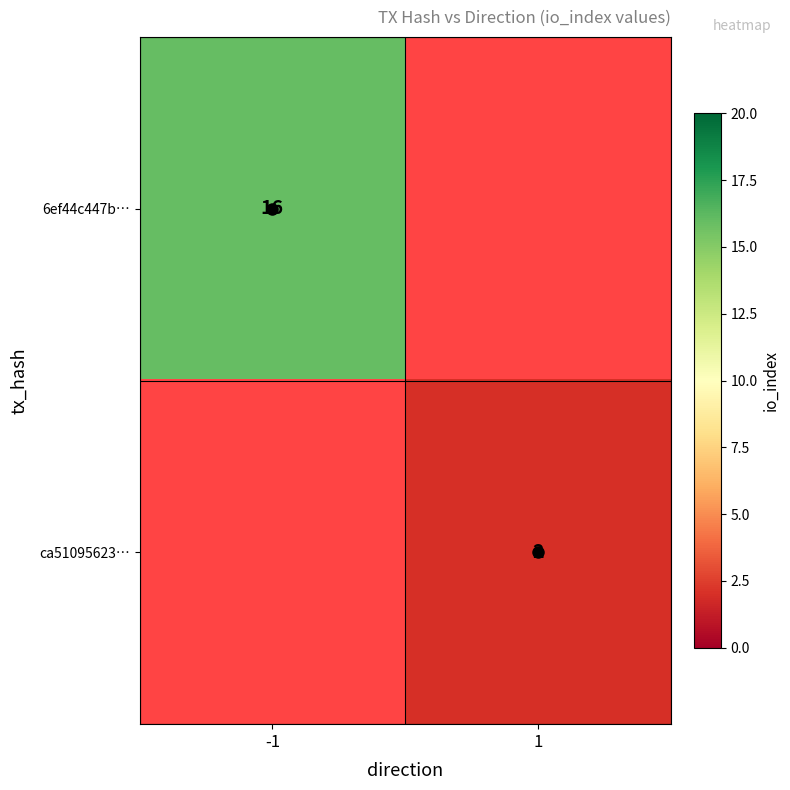

True or false: 6ef44c447b… has a value of 16 at -1.

True